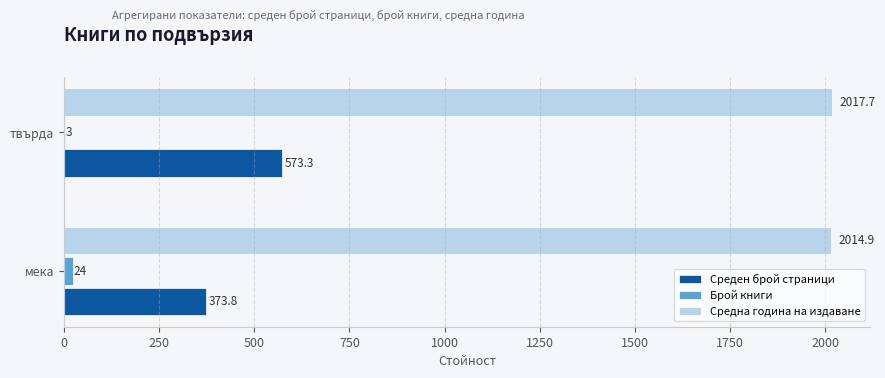

The value of Брой книги at мека is 24.0. True or false?

True